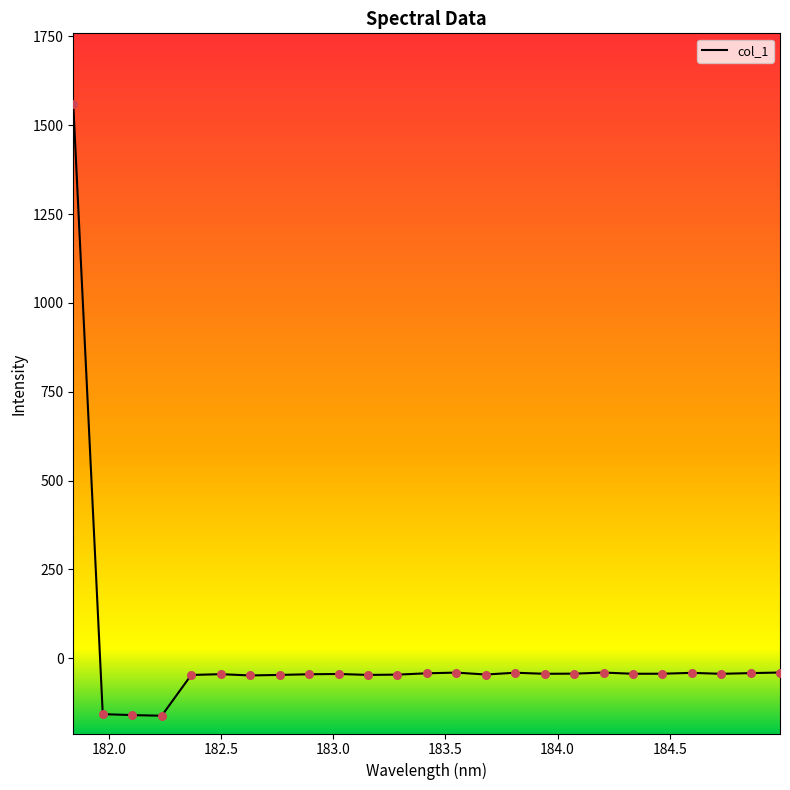

What is the greatest value displayed?

1558.5